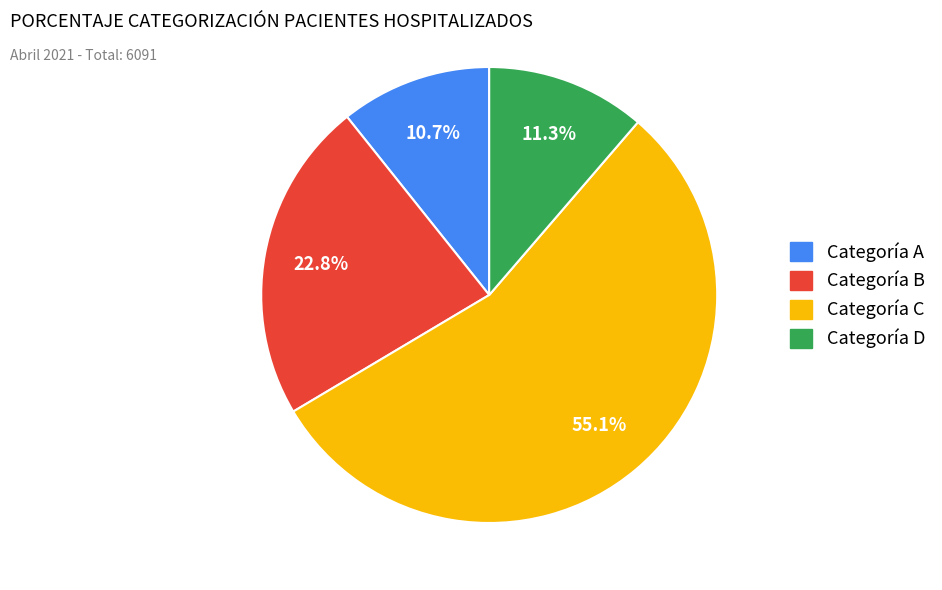

To the nearest percent, what is the average slice percentage?

25%